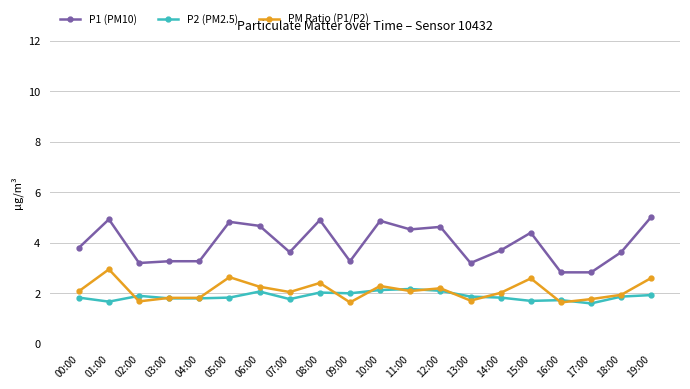

Is it true that P1 (PM10) equals 4.9 at 08:00?

True